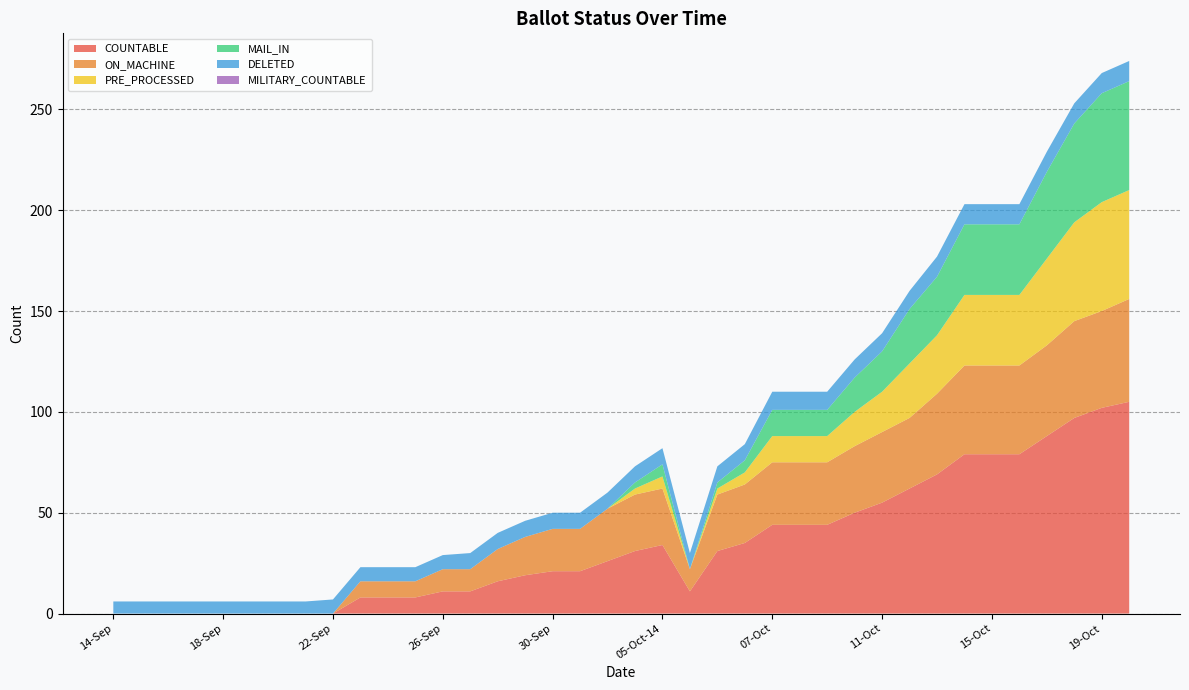

Reading left to right, transcribe all the data shown in this chart.

COUNTABLE: 14-Sep=0	15-Sep=0	16-Sep=0	17-Sep=0	18-Sep=0	19-Sep=0	20-Sep=0	21-Sep=0	22-Sep=0	23-Sep=8	24-Sep=8	25-Sep=8	26-Sep=11	27-Sep=11	28-Sep=16	29-Sep=19	30-Sep=21	02-Oct=21	03-Oct=26	04-Oct=31	05-Oct-14=34	05-Oct-22=11	06-Oct-6=31	06-Oct-14=35	07-Oct=44	08-Oct=44	09-Oct=44	10-Oct=50	11-Oct=55	12-Oct=62	13-Oct=69	14-Oct=79	15-Oct=79	16-Oct=79	17-Oct=88	18-Oct=97	19-Oct=102	20-Oct=105
ON_MACHINE: 14-Sep=0	15-Sep=0	16-Sep=0	17-Sep=0	18-Sep=0	19-Sep=0	20-Sep=0	21-Sep=0	22-Sep=0	23-Sep=8	24-Sep=8	25-Sep=8	26-Sep=11	27-Sep=11	28-Sep=16	29-Sep=19	30-Sep=21	02-Oct=21	03-Oct=26	04-Oct=28	05-Oct-14=28	05-Oct-22=11	06-Oct-6=28	06-Oct-14=29	07-Oct=31	08-Oct=31	09-Oct=31	10-Oct=33	11-Oct=35	12-Oct=35	13-Oct=40	14-Oct=44	15-Oct=44	16-Oct=44	17-Oct=45	18-Oct=48	19-Oct=48	20-Oct=51
PRE_PROCESSED: 14-Sep=0	15-Sep=0	16-Sep=0	17-Sep=0	18-Sep=0	19-Sep=0	20-Sep=0	21-Sep=0	22-Sep=0	23-Sep=0	24-Sep=0	25-Sep=0	26-Sep=0	27-Sep=0	28-Sep=0	29-Sep=0	30-Sep=0	02-Oct=0	03-Oct=0	04-Oct=3	05-Oct-14=6	05-Oct-22=0	06-Oct-6=3	06-Oct-14=6	07-Oct=13	08-Oct=13	09-Oct=13	10-Oct=17	11-Oct=20	12-Oct=27	13-Oct=29	14-Oct=35	15-Oct=35	16-Oct=35	17-Oct=43	18-Oct=49	19-Oct=54	20-Oct=54
MAIL_IN: 14-Sep=0	15-Sep=0	16-Sep=0	17-Sep=0	18-Sep=0	19-Sep=0	20-Sep=0	21-Sep=0	22-Sep=0	23-Sep=0	24-Sep=0	25-Sep=0	26-Sep=0	27-Sep=0	28-Sep=0	29-Sep=0	30-Sep=0	02-Oct=0	03-Oct=0	04-Oct=3	05-Oct-14=6	05-Oct-22=0	06-Oct-6=3	06-Oct-14=6	07-Oct=13	08-Oct=13	09-Oct=13	10-Oct=17	11-Oct=20	12-Oct=27	13-Oct=29	14-Oct=35	15-Oct=35	16-Oct=35	17-Oct=43	18-Oct=49	19-Oct=54	20-Oct=54
DELETED: 14-Sep=6	15-Sep=6	16-Sep=6	17-Sep=6	18-Sep=6	19-Sep=6	20-Sep=6	21-Sep=6	22-Sep=7	23-Sep=7	24-Sep=7	25-Sep=7	26-Sep=7	27-Sep=8	28-Sep=8	29-Sep=8	30-Sep=8	02-Oct=8	03-Oct=8	04-Oct=8	05-Oct-14=8	05-Oct-22=8	06-Oct-6=8	06-Oct-14=8	07-Oct=9	08-Oct=9	09-Oct=9	10-Oct=9	11-Oct=9	12-Oct=9	13-Oct=10	14-Oct=10	15-Oct=10	16-Oct=10	17-Oct=10	18-Oct=10	19-Oct=10	20-Oct=10
MILITARY_COUNTABLE: 14-Sep=0	15-Sep=0	16-Sep=0	17-Sep=0	18-Sep=0	19-Sep=0	20-Sep=0	21-Sep=0	22-Sep=0	23-Sep=0	24-Sep=0	25-Sep=0	26-Sep=0	27-Sep=0	28-Sep=0	29-Sep=0	30-Sep=0	02-Oct=0	03-Oct=0	04-Oct=0	05-Oct-14=0	05-Oct-22=0	06-Oct-6=0	06-Oct-14=0	07-Oct=0	08-Oct=0	09-Oct=0	10-Oct=0	11-Oct=0	12-Oct=0	13-Oct=0	14-Oct=0	15-Oct=0	16-Oct=0	17-Oct=0	18-Oct=0	19-Oct=0	20-Oct=0